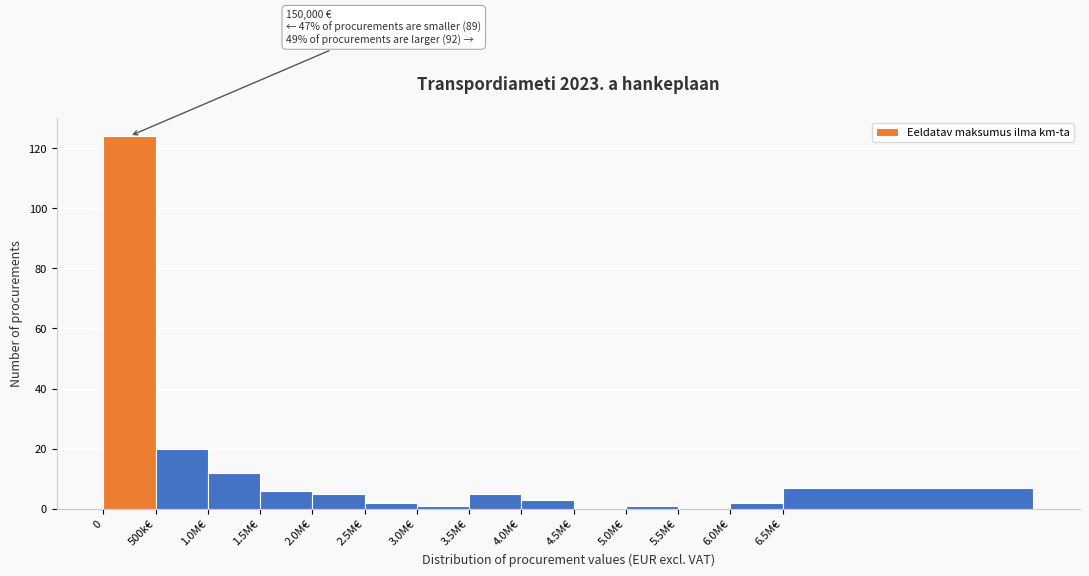

Reading left to right, list all the values displayed in this chart.

0=124	500k€=20	1.0M€=12	1.5M€=6	2.0M€=5	2.5M€=2	3.0M€=1	3.5M€=5	4.0M€=3	4.5M€=0	5.0M€=1	5.5M€=0	6.0M€=2	6.5M€=7